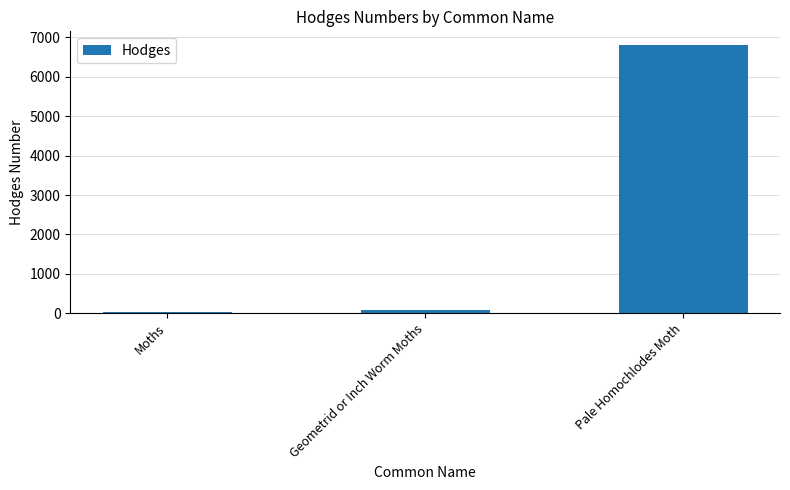

Which label corresponds to the smallest value in the chart?

Moths